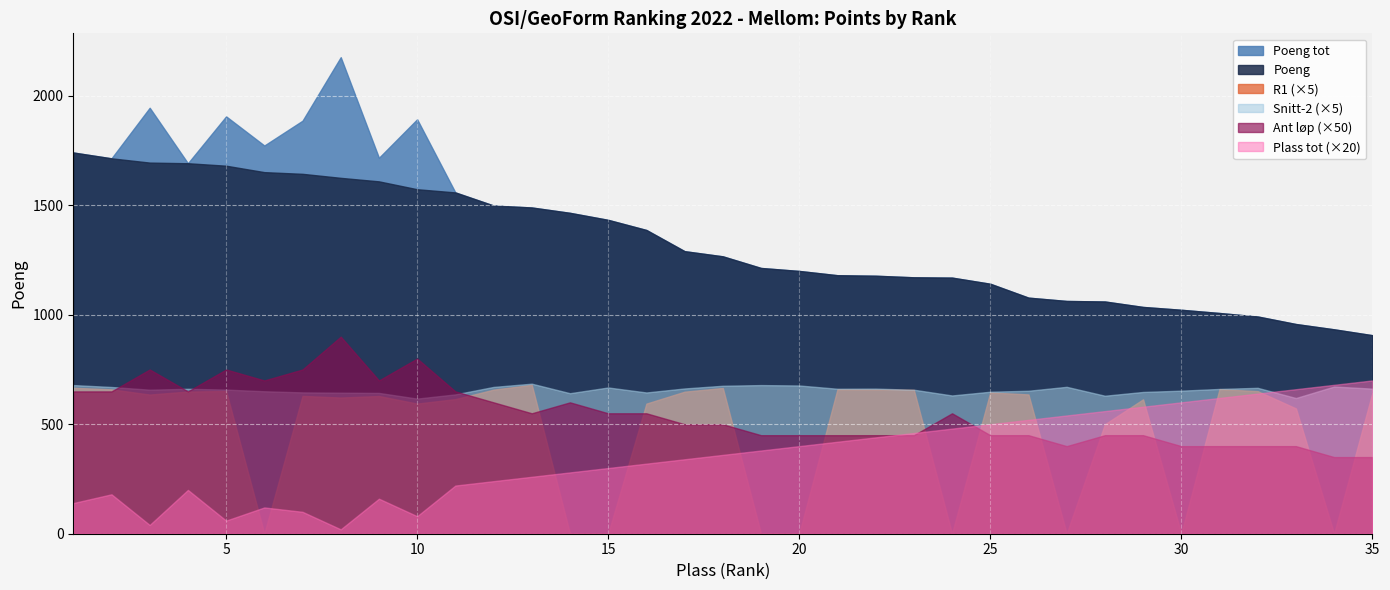

In Plass tot, how many points are higher than both neighbors (excluding endpoints)?

4